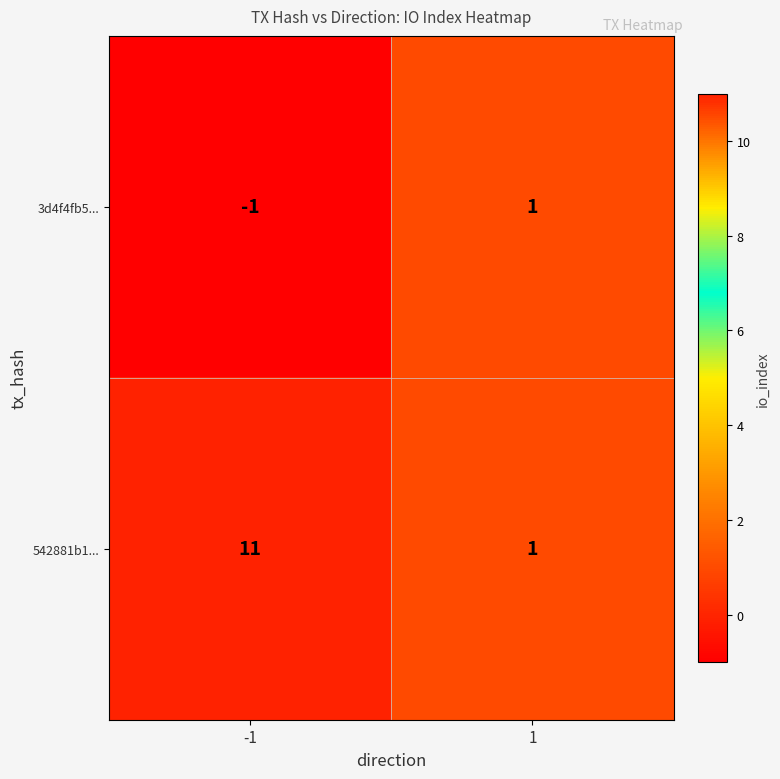

List the series in order of their peak value, lowest first.

3d4f4fb5..., 542881b1...